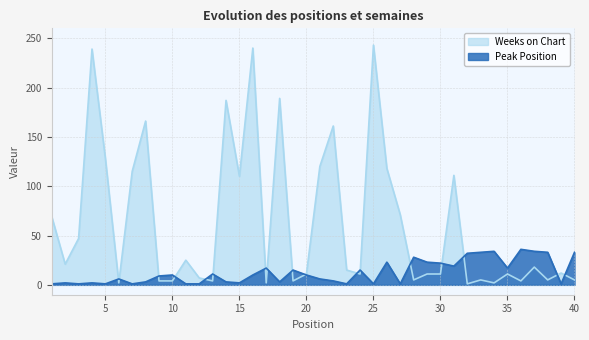

Is it true that Peak Position equals 11 at 13?

True